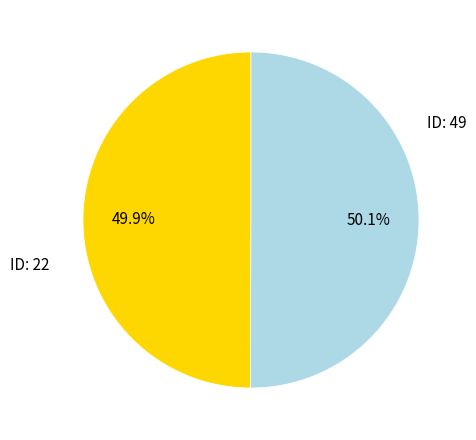

Does any single category account for the majority?

Yes